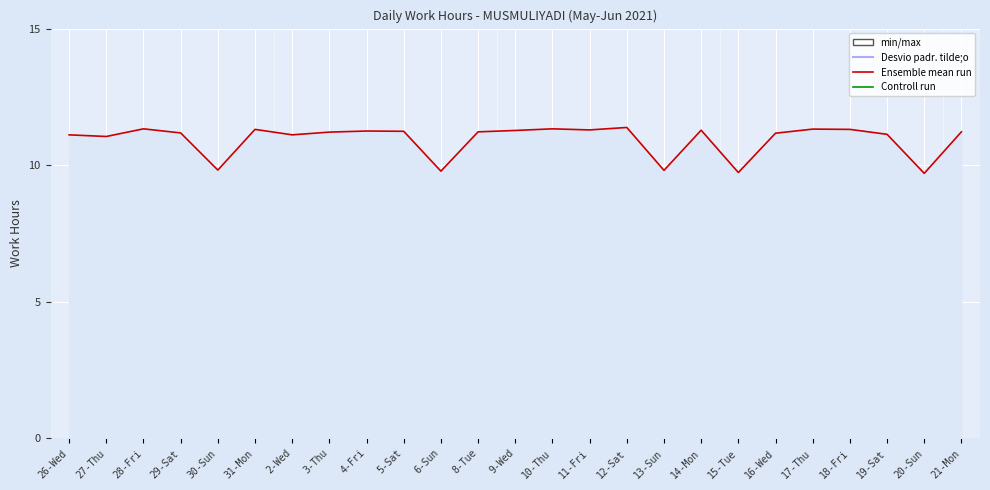

What is the change in value from 5-Sat to 6-Sun?

-1.5